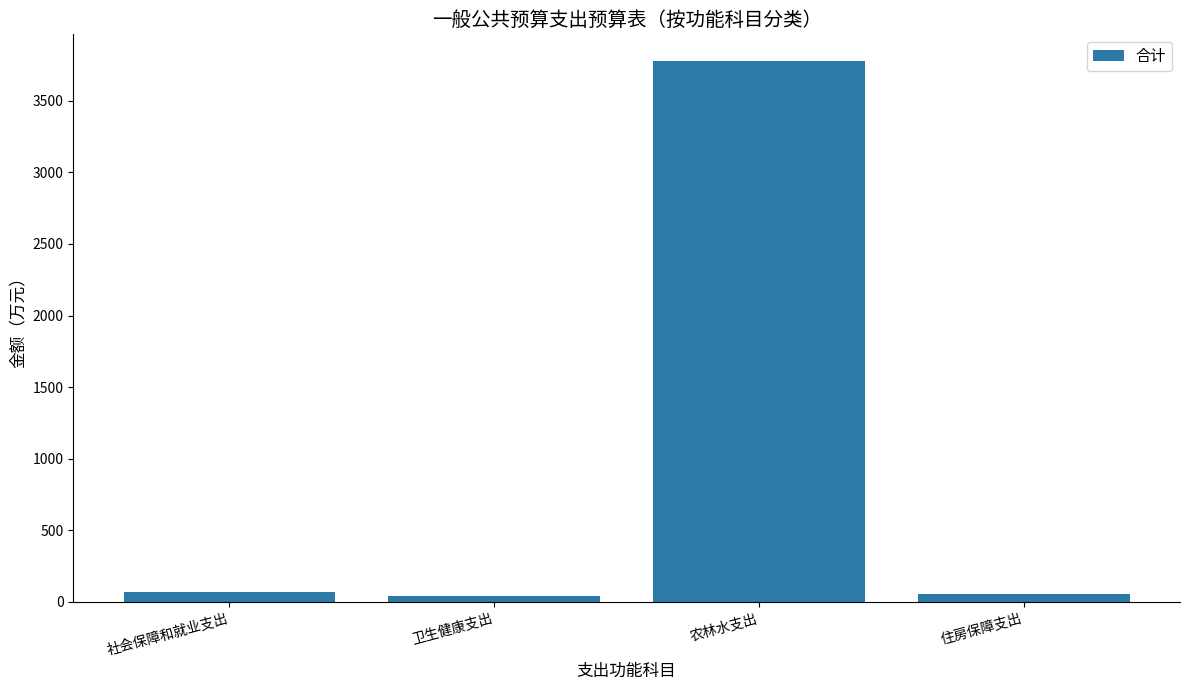

Between 农林水支出 and 卫生健康支出, which is larger?

农林水支出